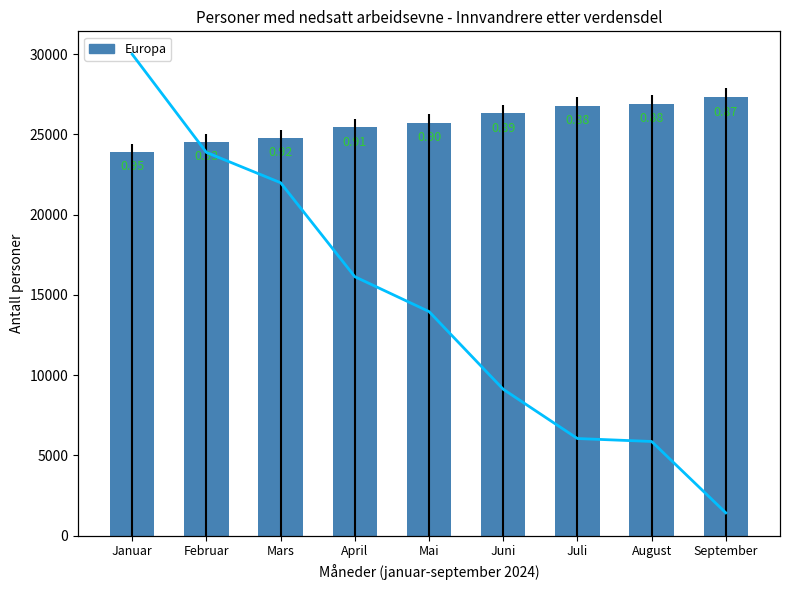

Reading left to right, list all the values displayed in this chart.

Europa: Januar=23899.0	Februar=24512.0	Mars=24752.0	April=25433.0	Mai=25731.0	Juni=26325.0	Juli=26775.0	August=26902.0	September=27317.0
Asia/Europa ratio: Januar=0.9	Februar=0.9	Mars=0.9	April=0.9	Mai=0.9	Juni=0.9	Juli=0.9	August=0.9	September=0.9